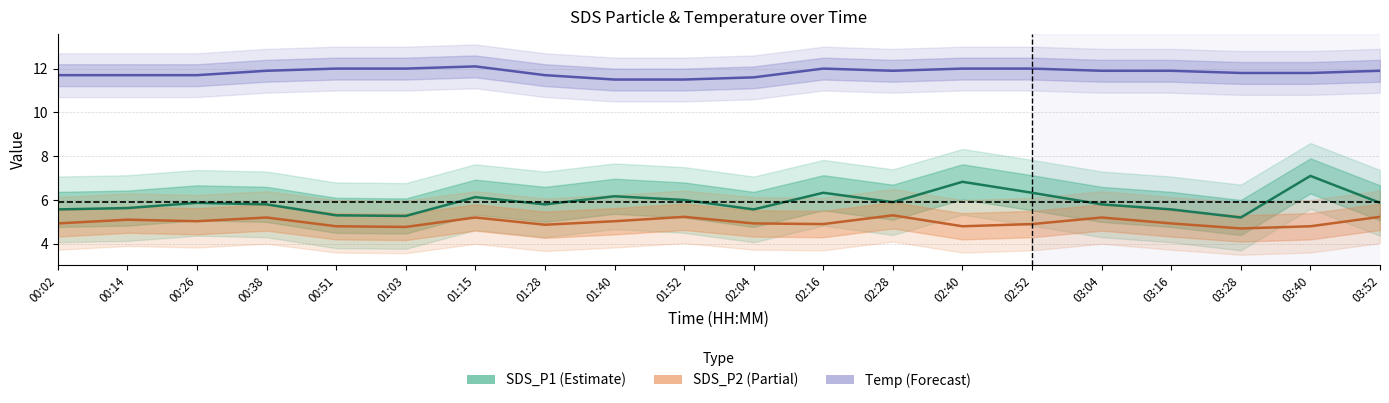

Which series changed the most between 01:03 and 03:40?

SDS_P1 (Estimate)